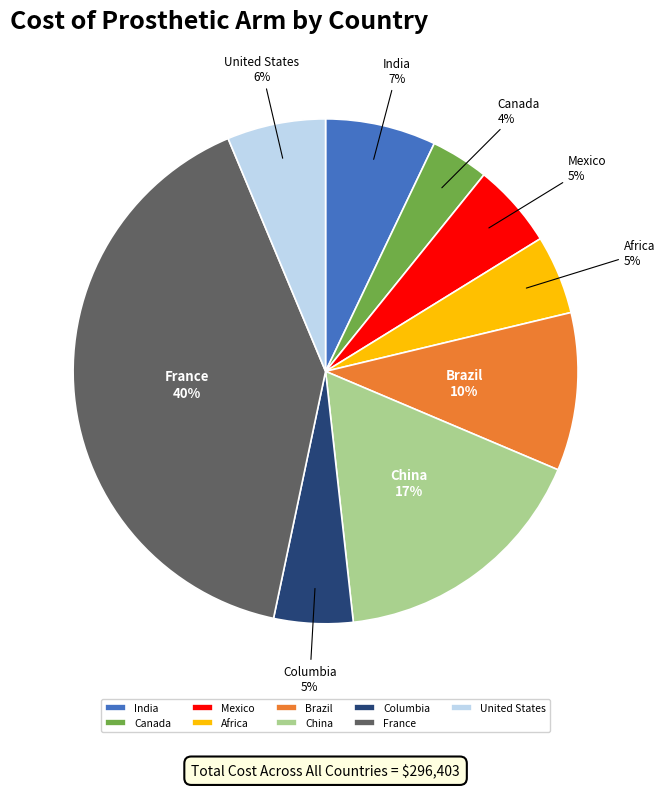

Do India and Columbia together represent more than half of the pie?

No